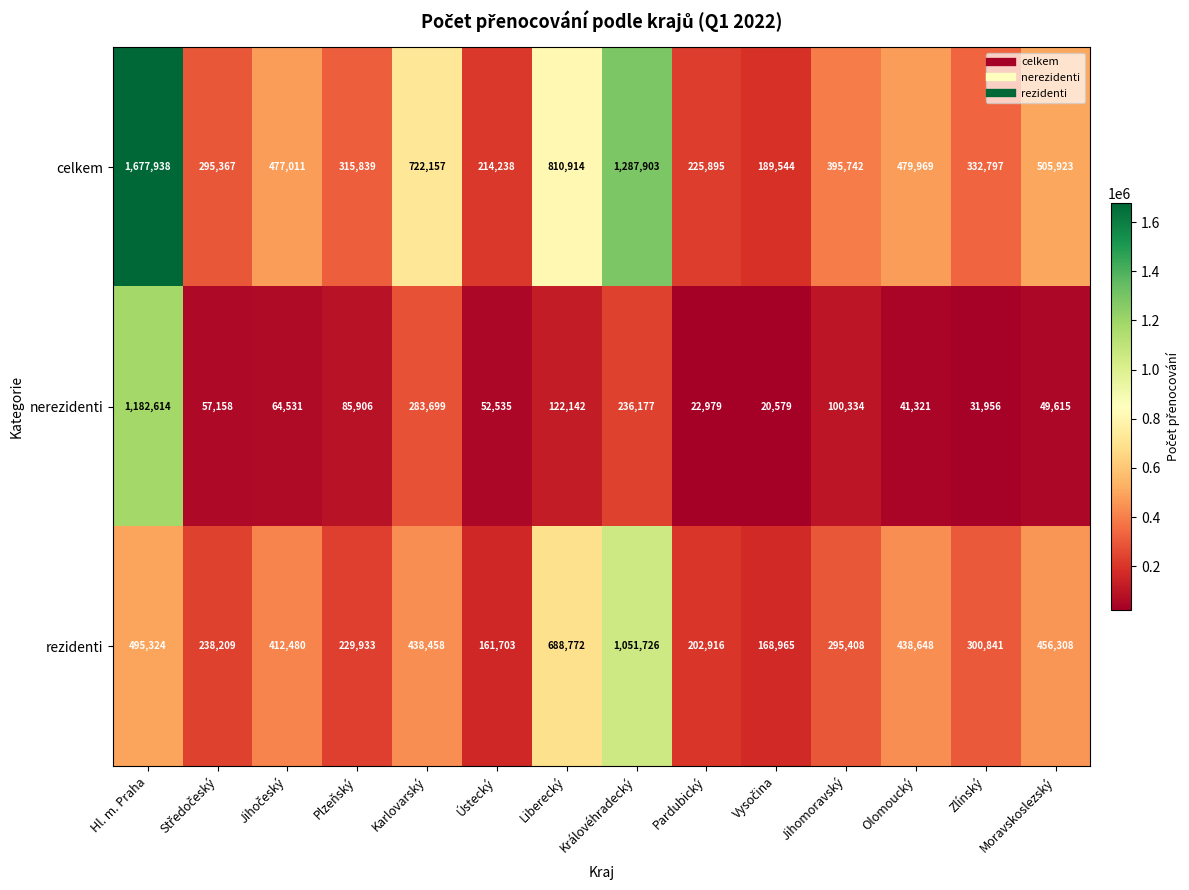

What is the difference between the maximum and minimum values in the nerezidenti series?

1162035